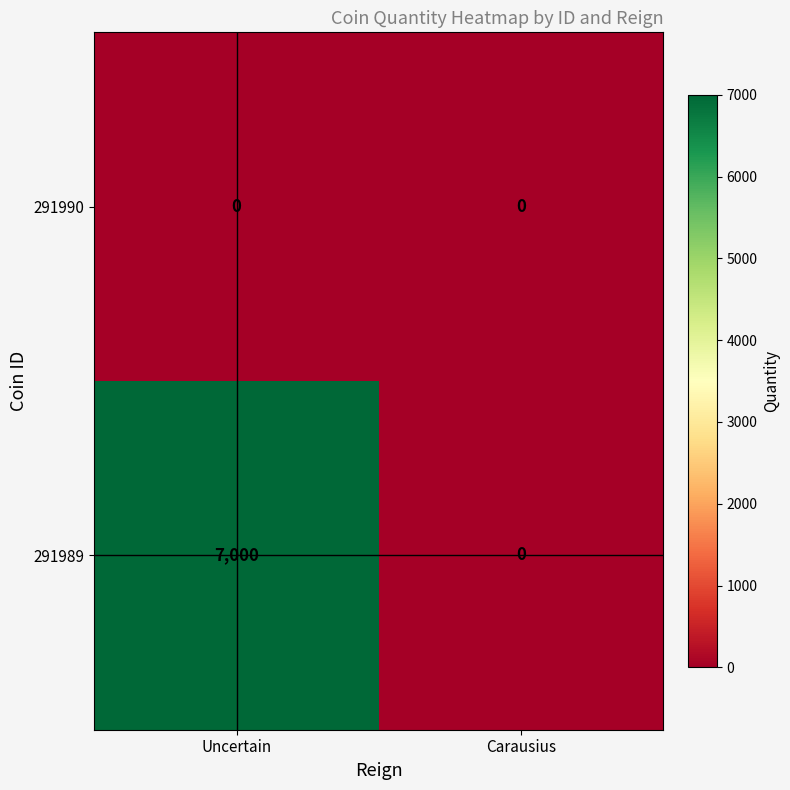

At which category is the sum across all series the highest?

Uncertain